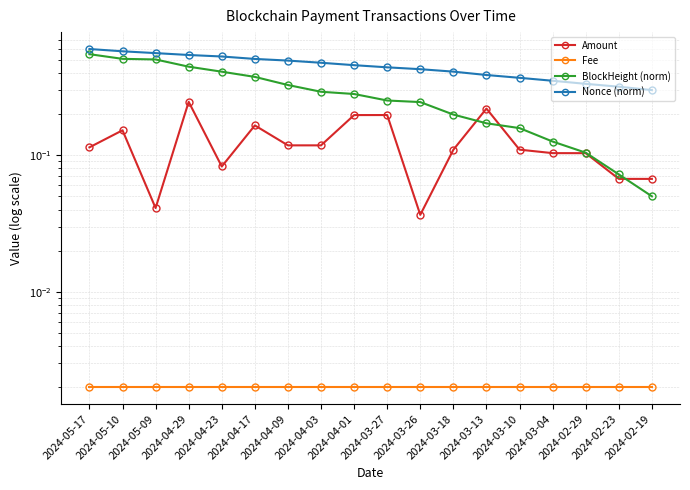

Is it true that BlockHeight (norm) equals 0.2 at 2024-03-13?

True